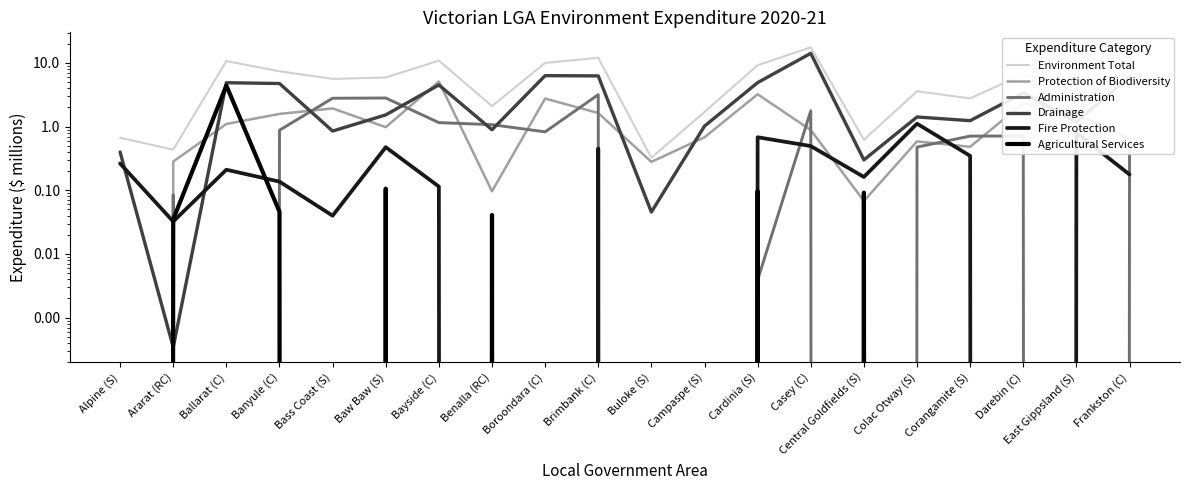

At which category does Agricultural Services reach its first local peak?

Ballarat (C)